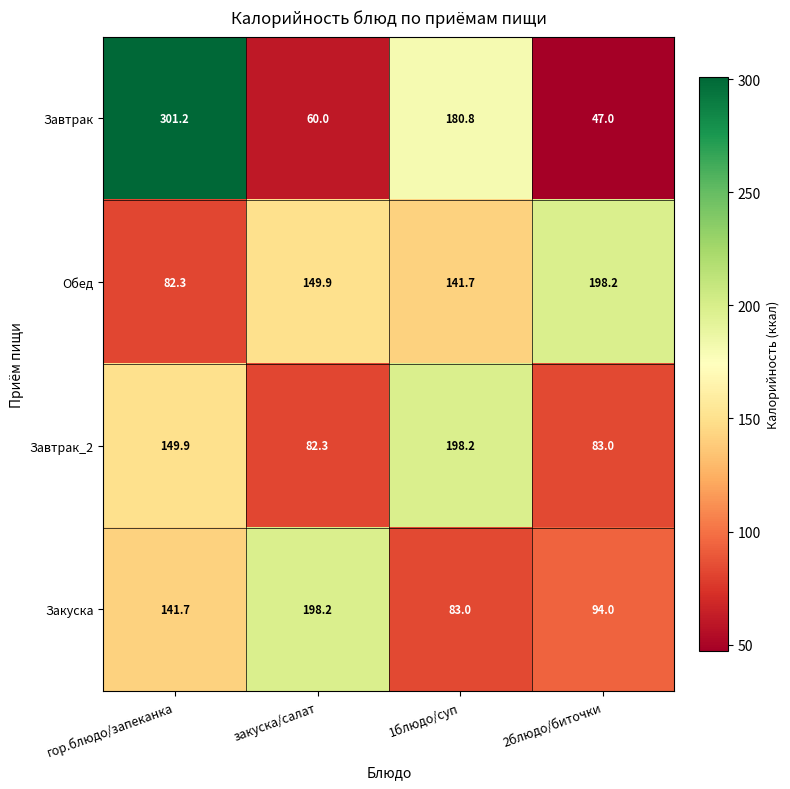

What is the greatest value displayed?

301.2